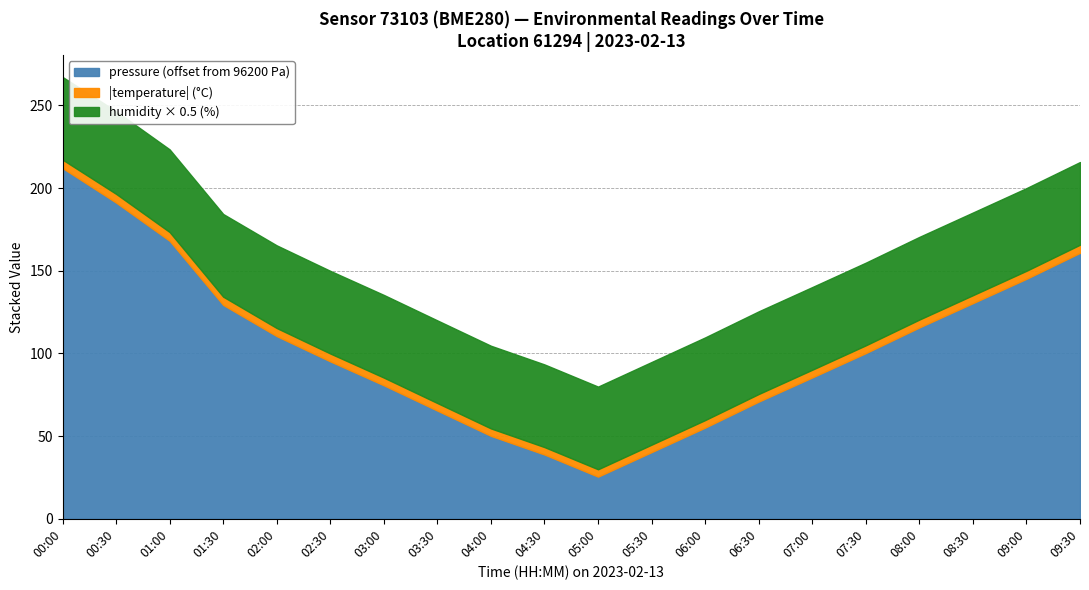

Which category has the lowest value in the pressure (offset from 96200 Pa) series?

05:00